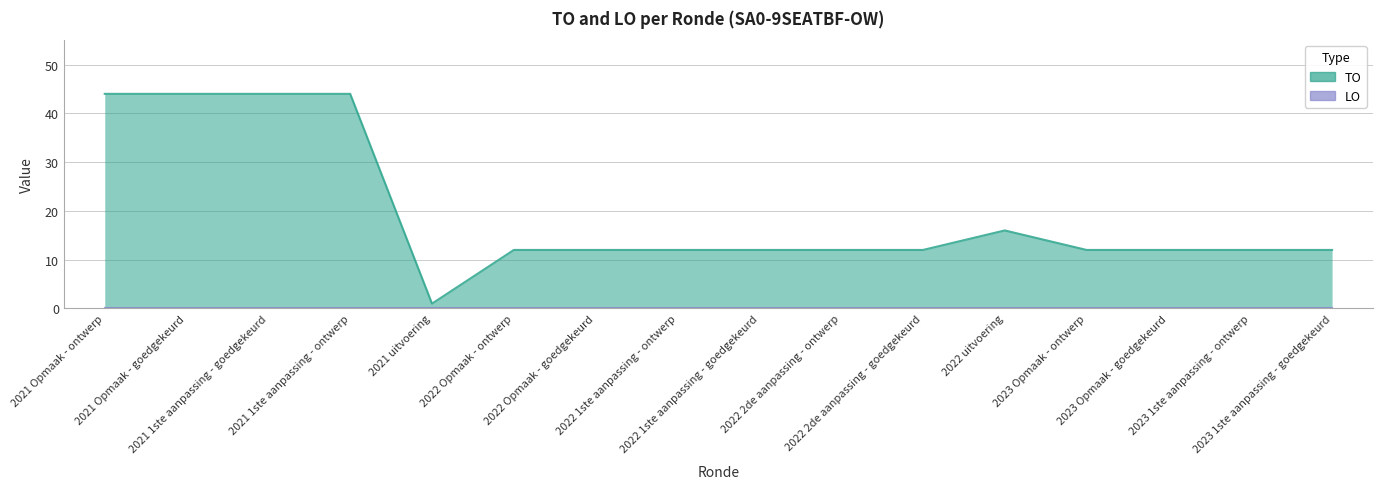

Approximately how many times larger is the value at 2021 1ste aanpassing - ontwerp compared to 2022 2de aanpassing - goedgekeurd?

3.7